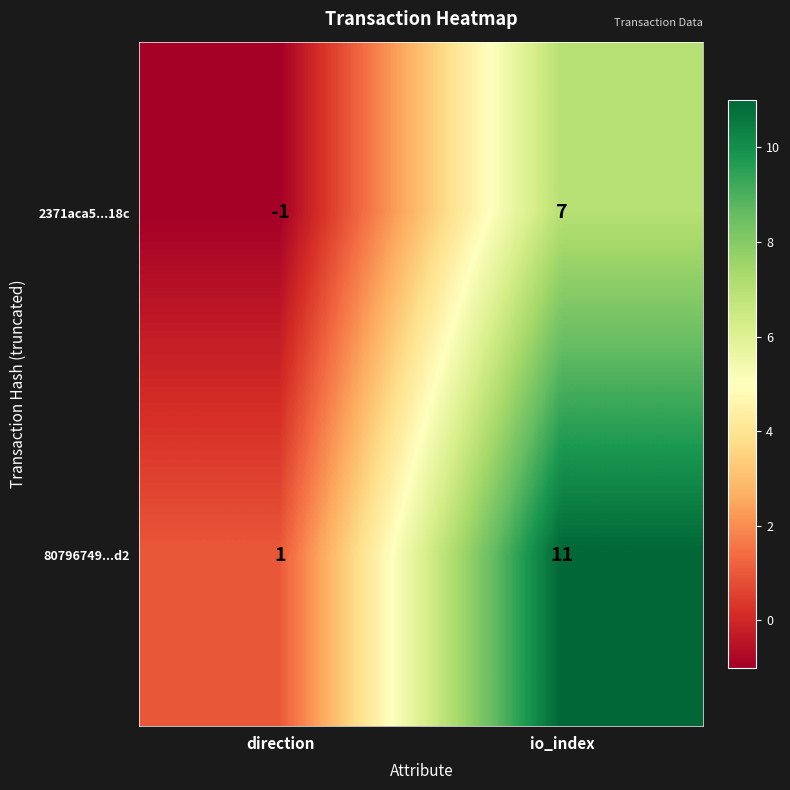

What is the maximum value shown in the chart?

11